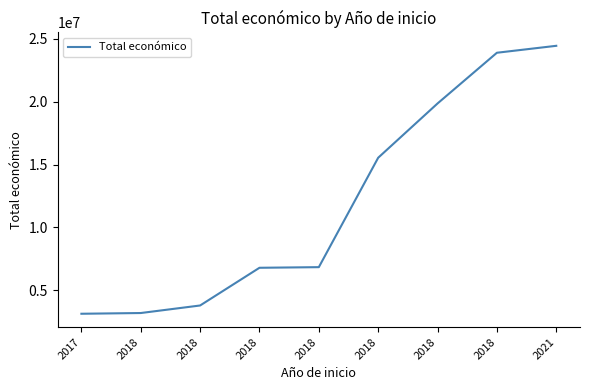

What is the greatest value displayed?

24440128